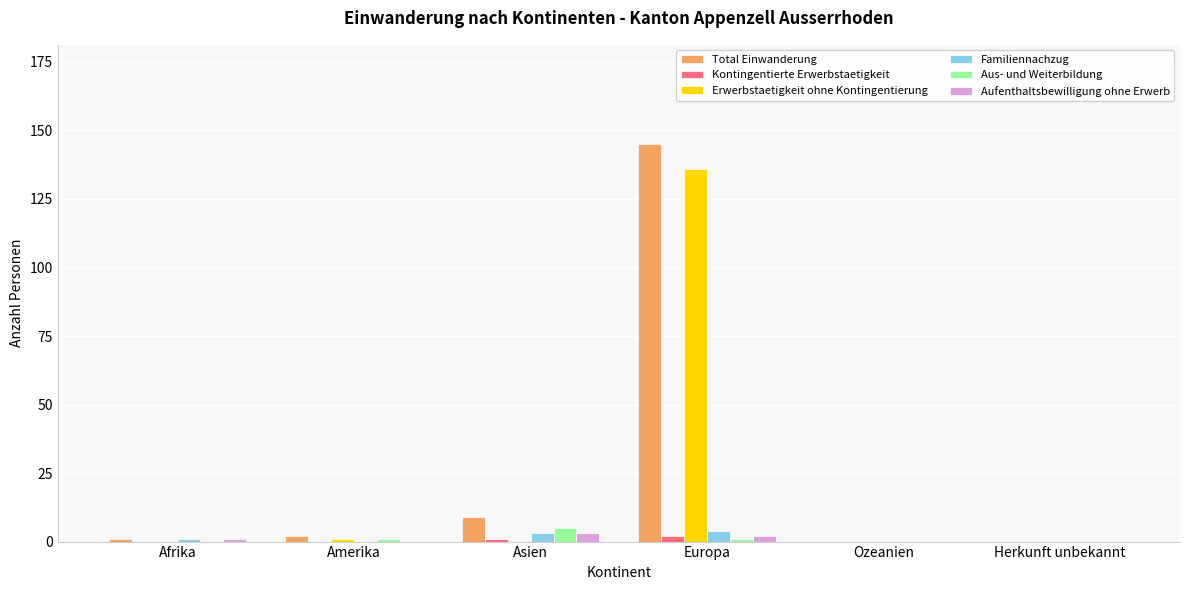

Between Europa and Ozeanien, which series saw the biggest shift?

Total Einwanderung